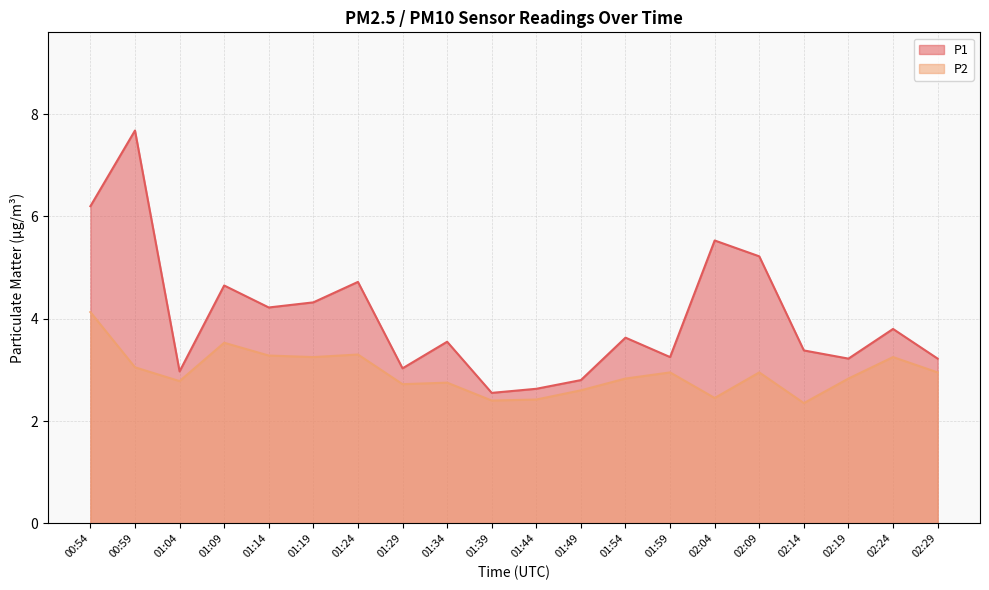

What is the label of the 5th point from the right?

02:09